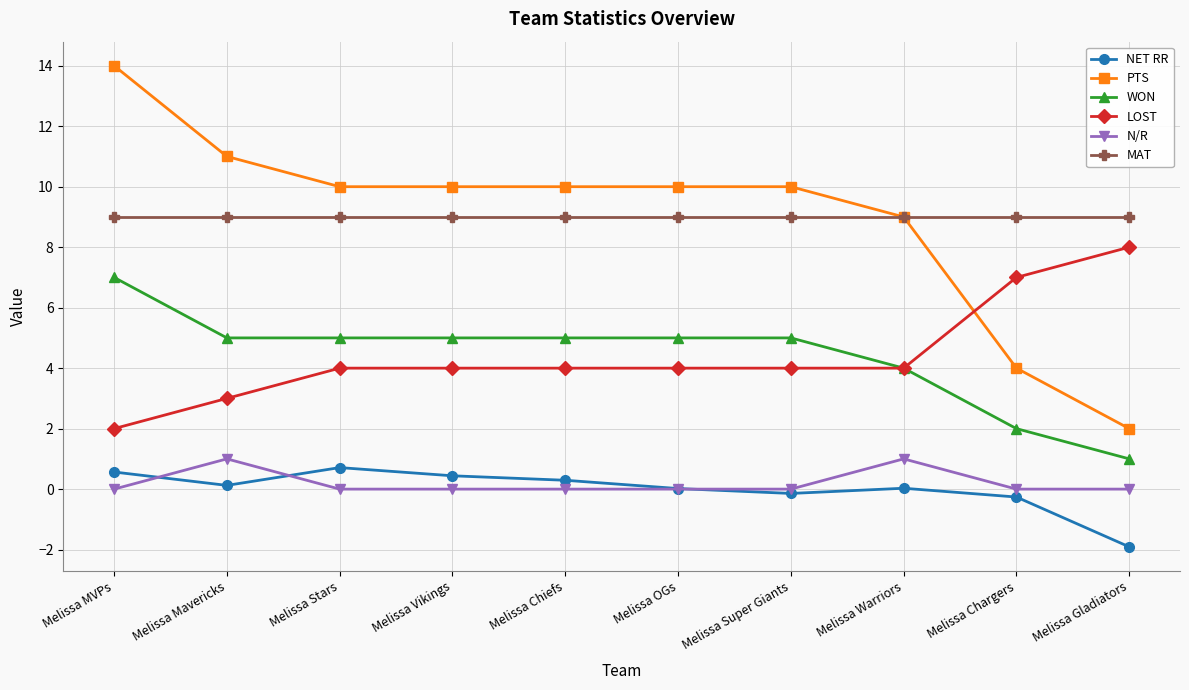

Rank the series by their maximum value, from lowest to highest.

NET RR, N/R, WON, LOST, MAT, PTS